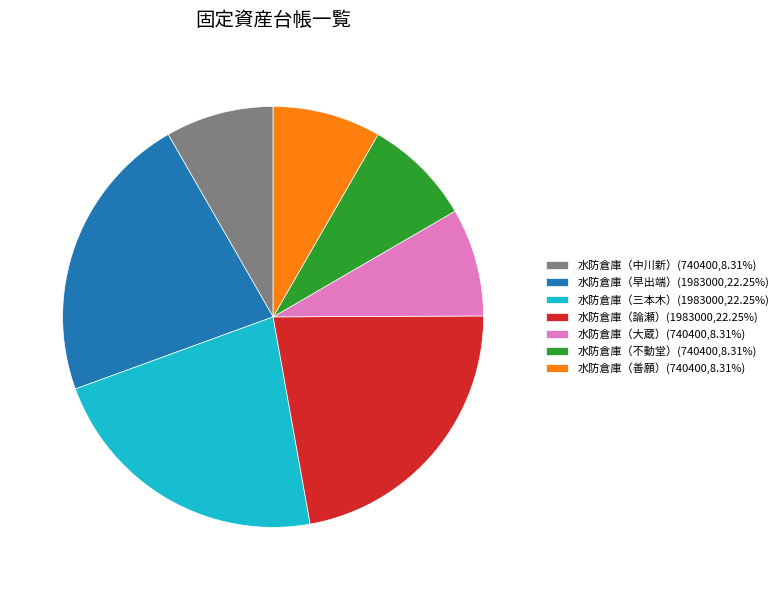

What is the ratio of the value at 水防倉庫（中川新）(740400,8.31%) to the value at 水防倉庫（大蔵）(740400,8.31%)?

1.0